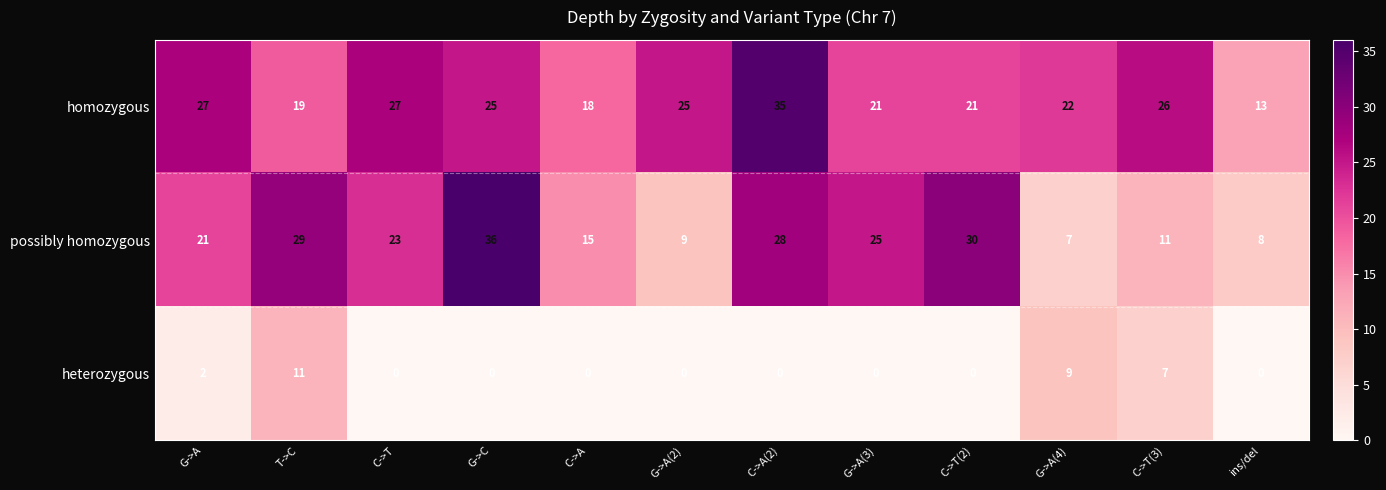

Count the heterozygous values in the range 0 to 7.

10